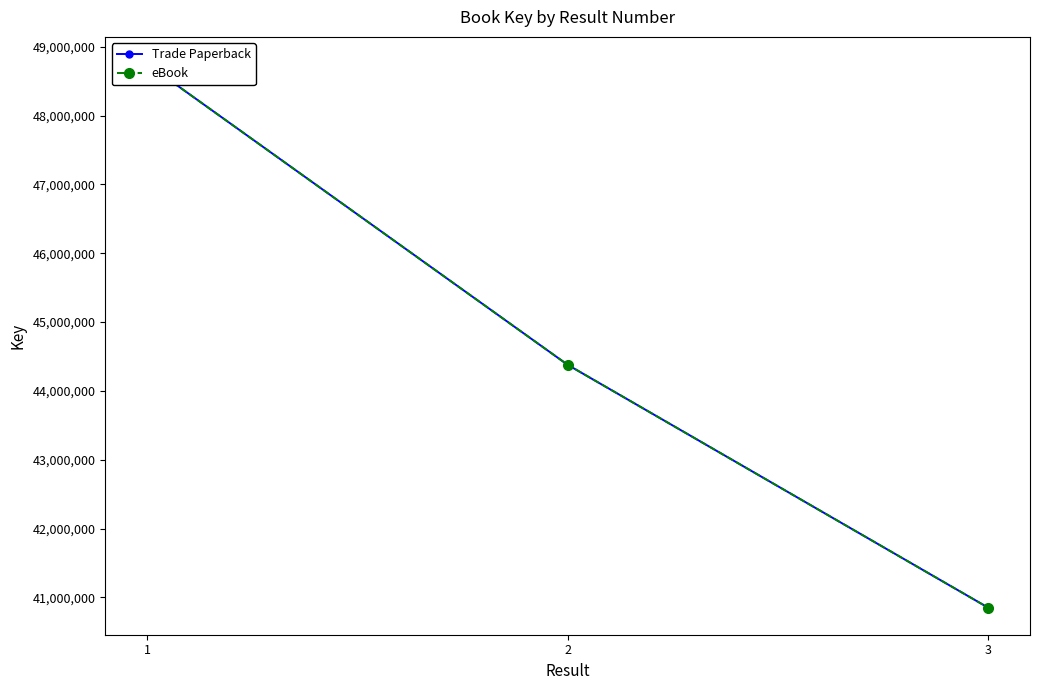

How many values in the Trade Paperback series are below 44379193?

1